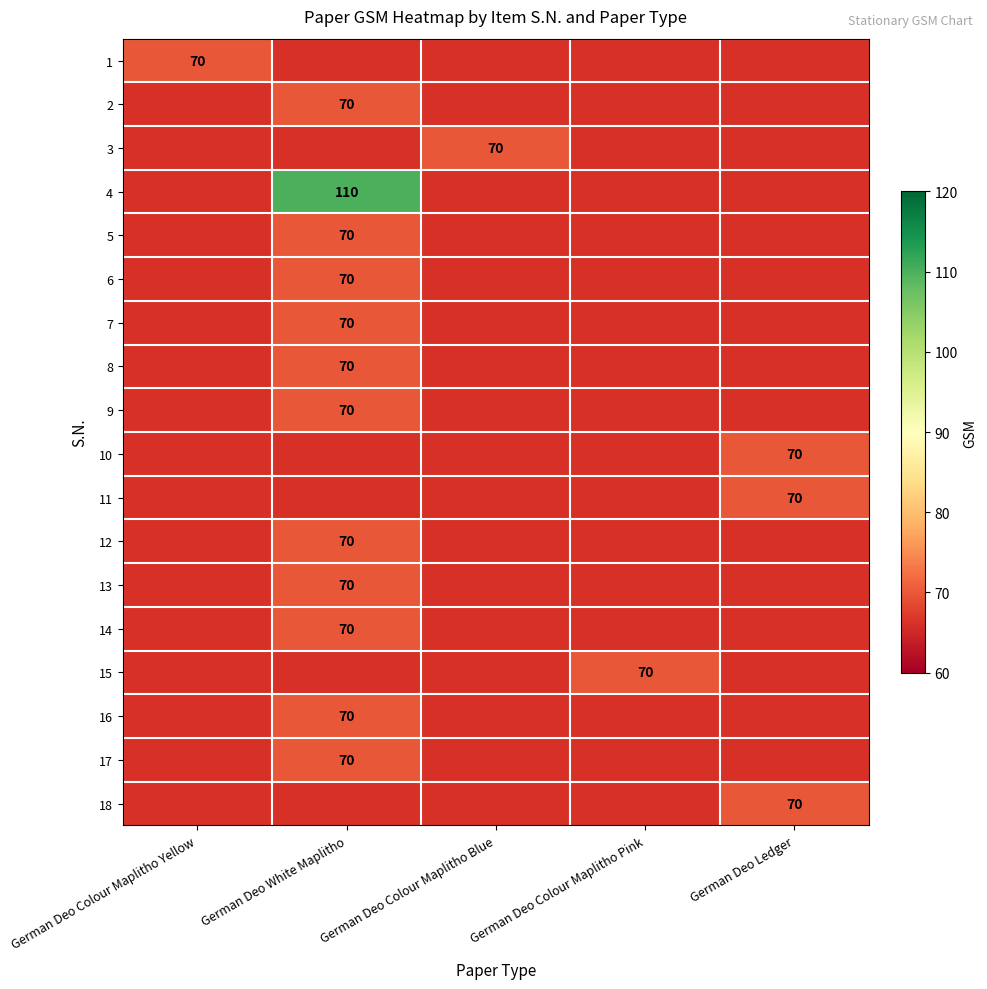

The 11 series shows 70 at German Deo Ledger. True or false?

True